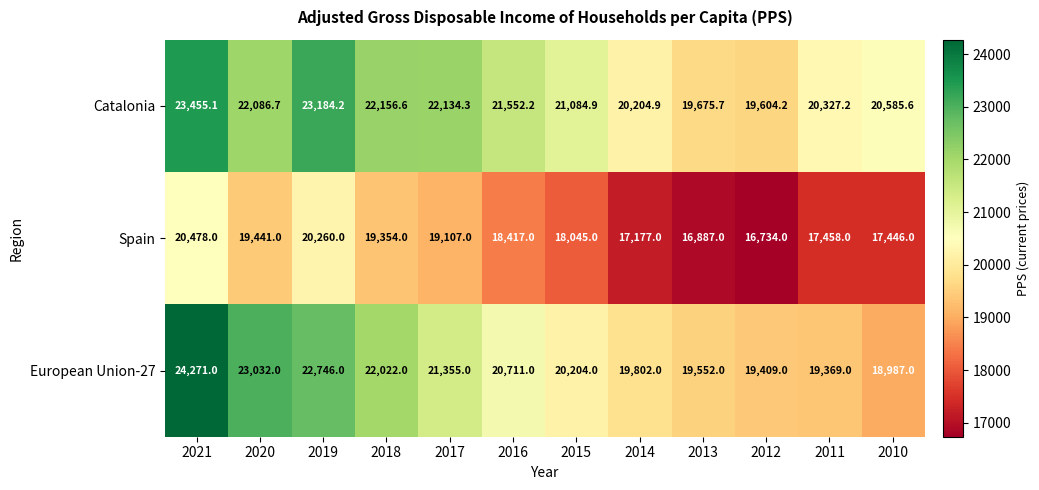

What is the average value of the Spain series?

18400.3